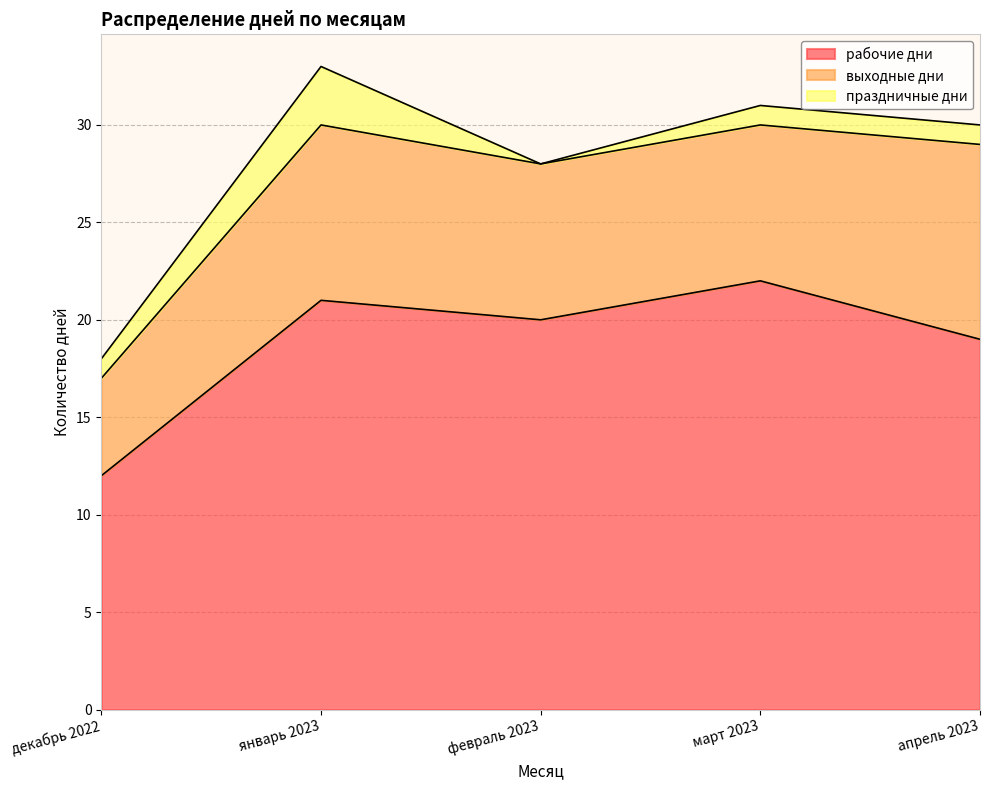

What is the average value of the рабочие дни series?

19